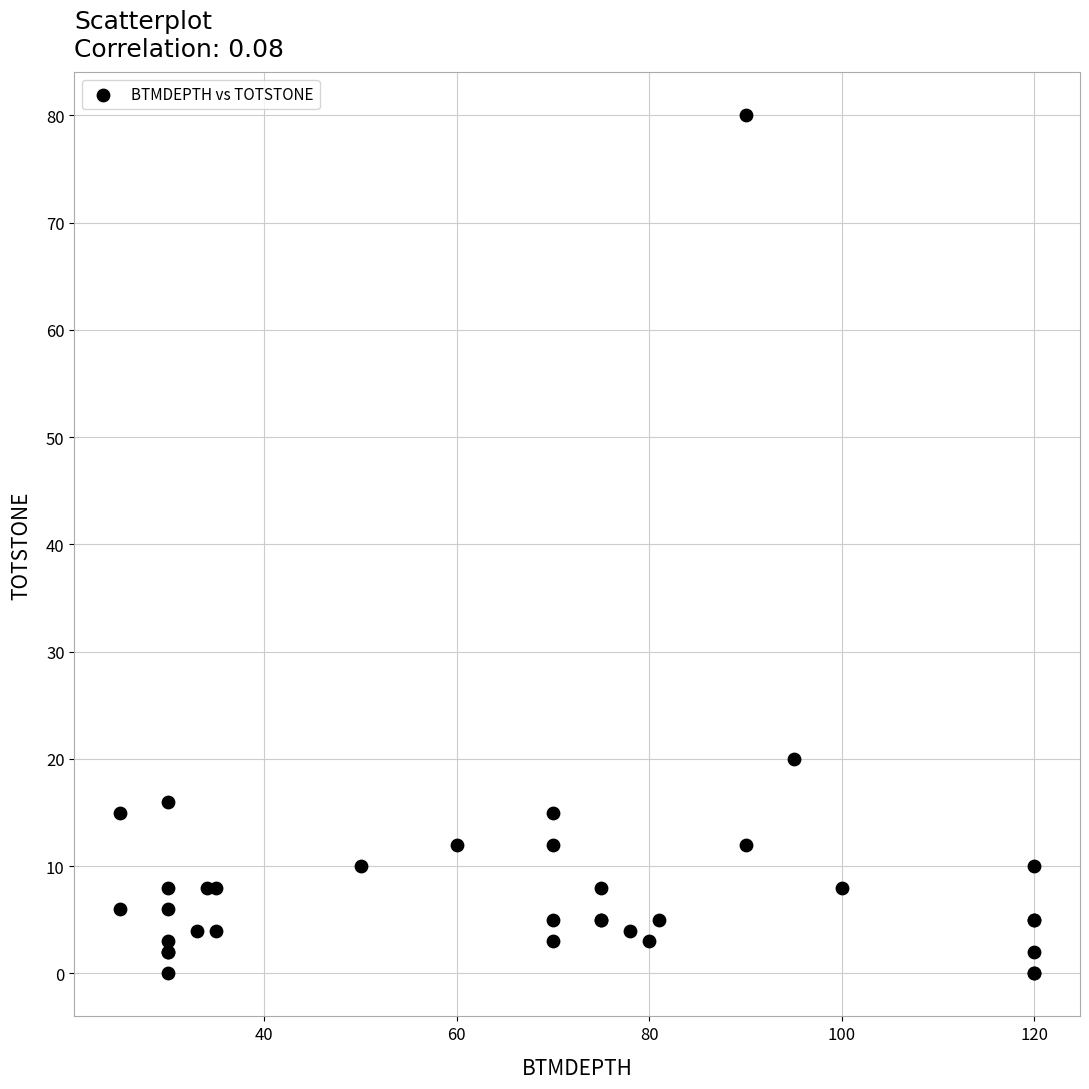

What Y value in the scatter plot is closest to 40?

20